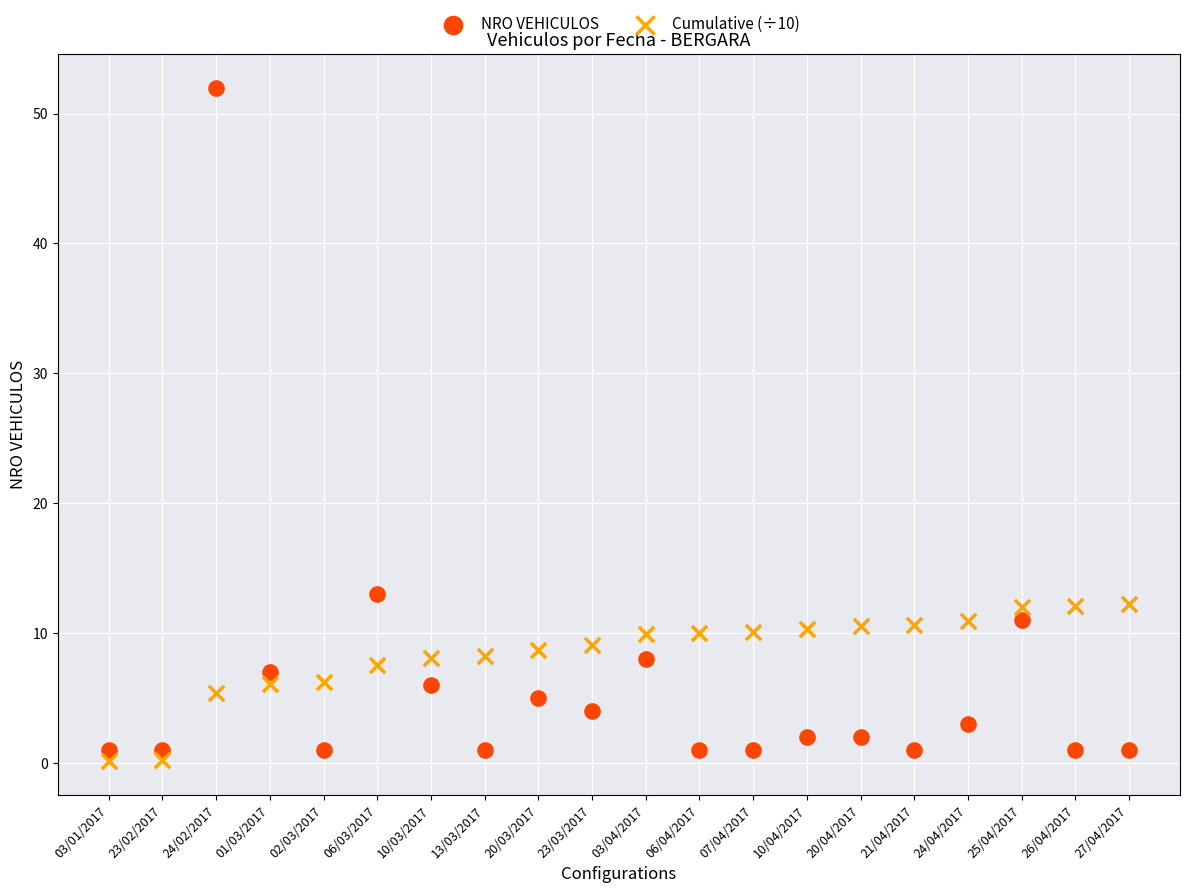

Which series has the widest spread of Y values?

NRO VEHICULOS